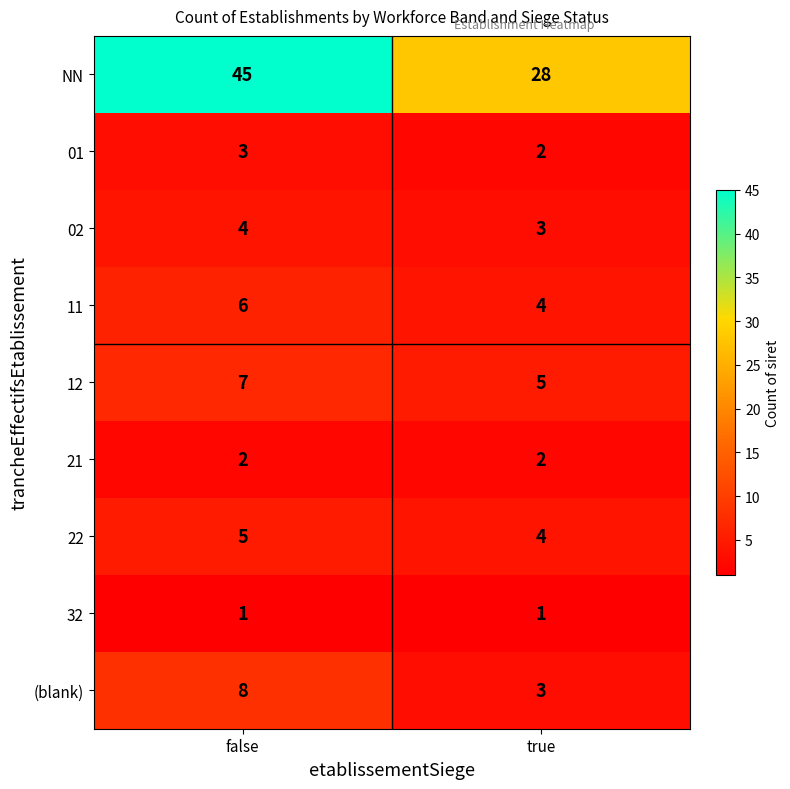

Between false and true, which series saw the biggest shift?

NN